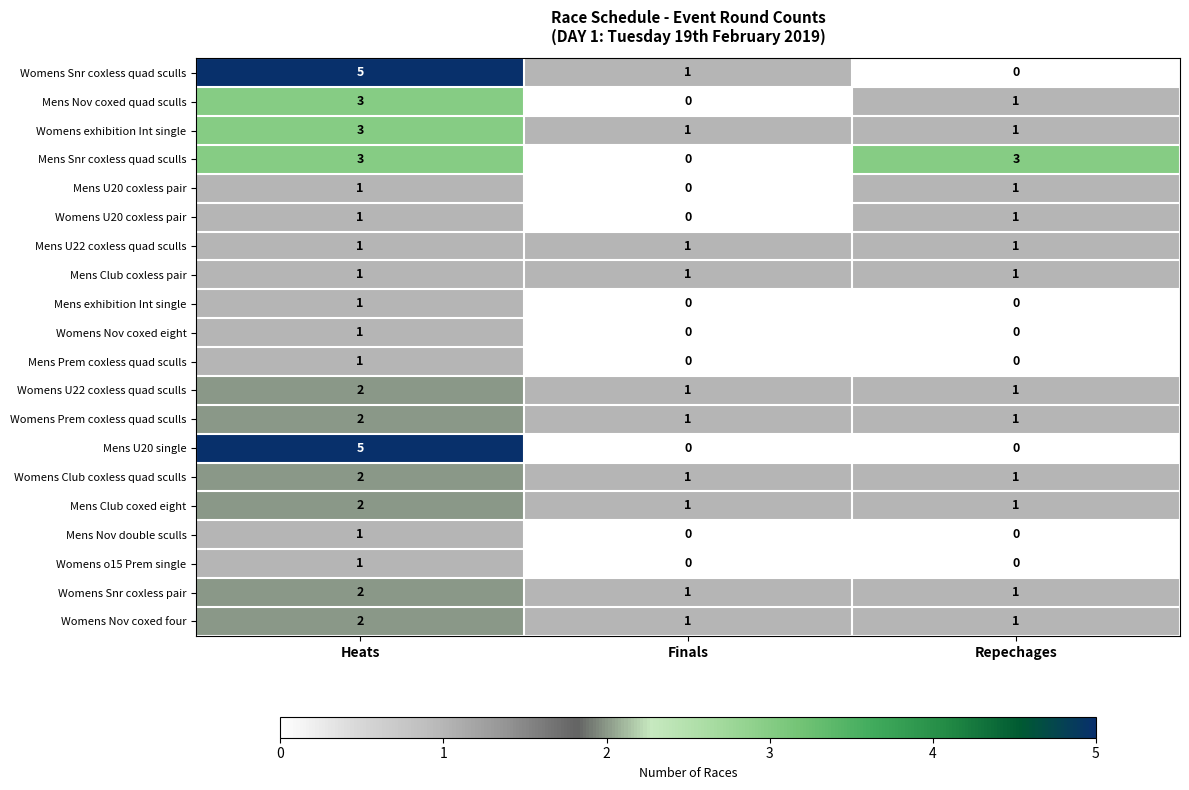

Which series changed the most between Heats and Finals?

Mens U20 single